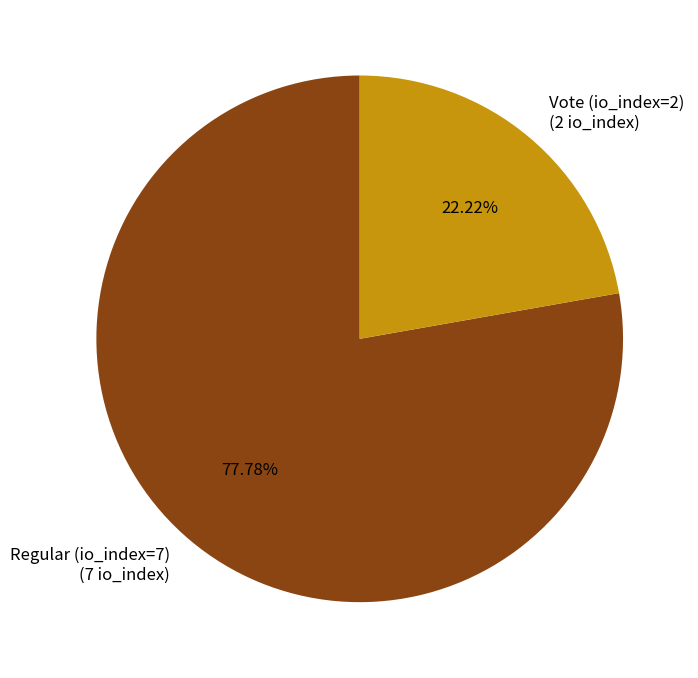

To the nearest percent, what is the difference between the Regular (io_index=7) and Vote (io_index=2) slice percentages?

56%